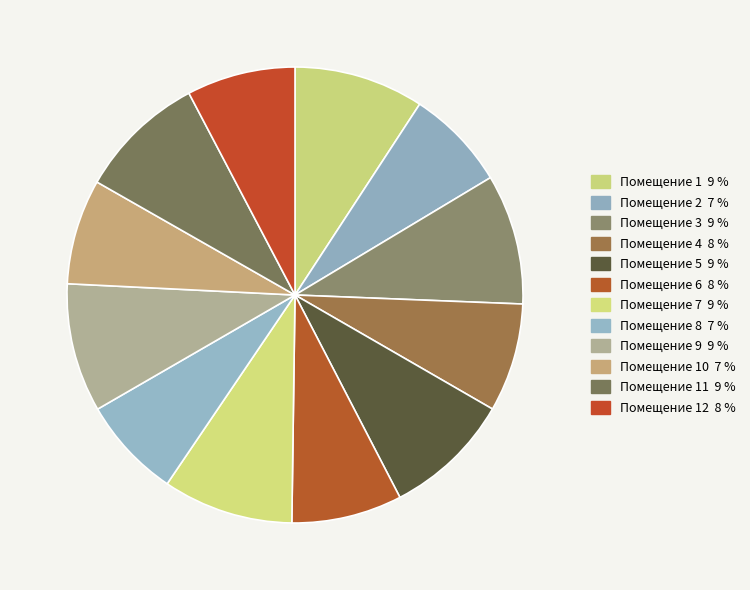

How many slices are in this pie chart?

12